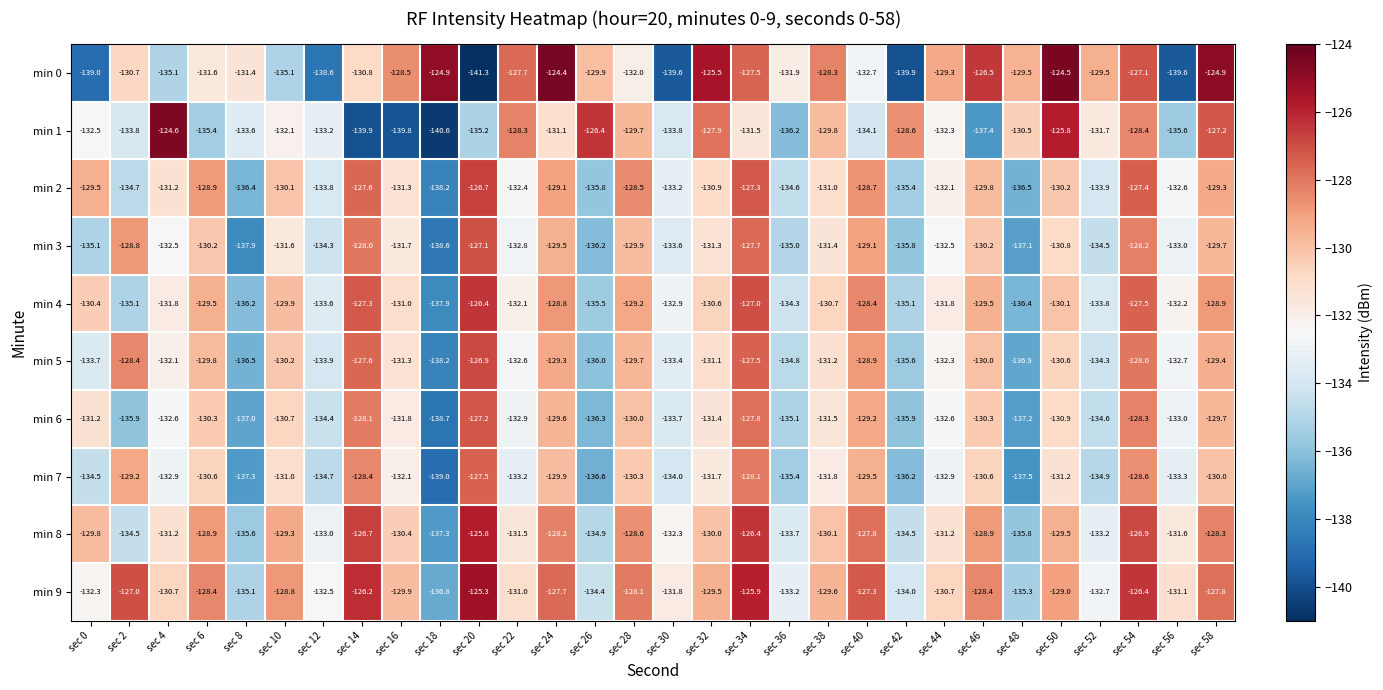

What is the difference between the maximum and minimum values in the min 8 series?

11.5